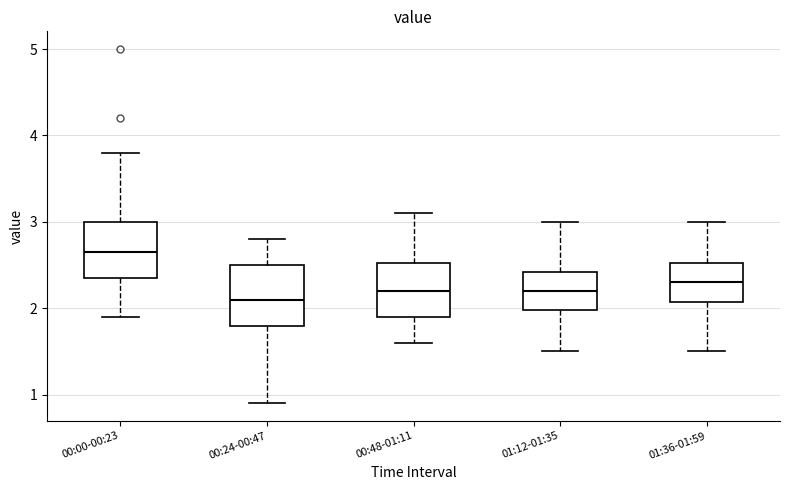

Reading left to right, read every box against the y-axis: the position of its median line, the range the box covers, and the ends of its whiskers. The values are not printed on the chart, so give them approximately, as read against the axis.

00:00-00:23: median 2.7, box 2.4 to 3.0, whiskers 1.9 to 3.8
00:24-00:47: median 2.1, box 1.8 to 2.5, whiskers 0.9 to 2.8
00:48-01:11: median 2.2, box 1.9 to 2.5, whiskers 1.6 to 3.1
01:12-01:35: median 2.2, box 2.0 to 2.4, whiskers 1.5 to 3.0
01:36-01:59: median 2.3, box 2.1 to 2.5, whiskers 1.5 to 3.0